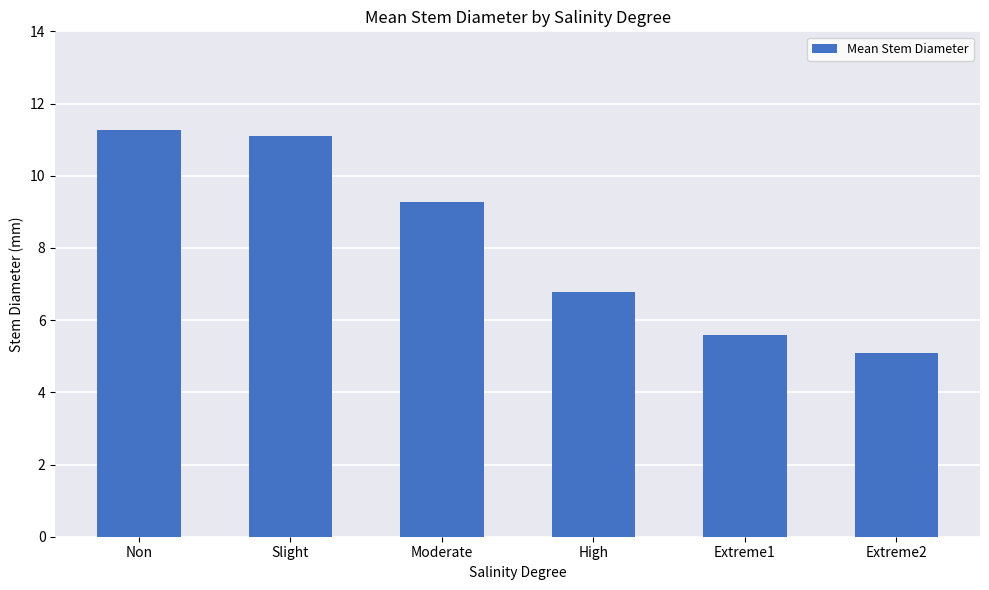

Which has a higher value, Moderate or Slight?

Slight